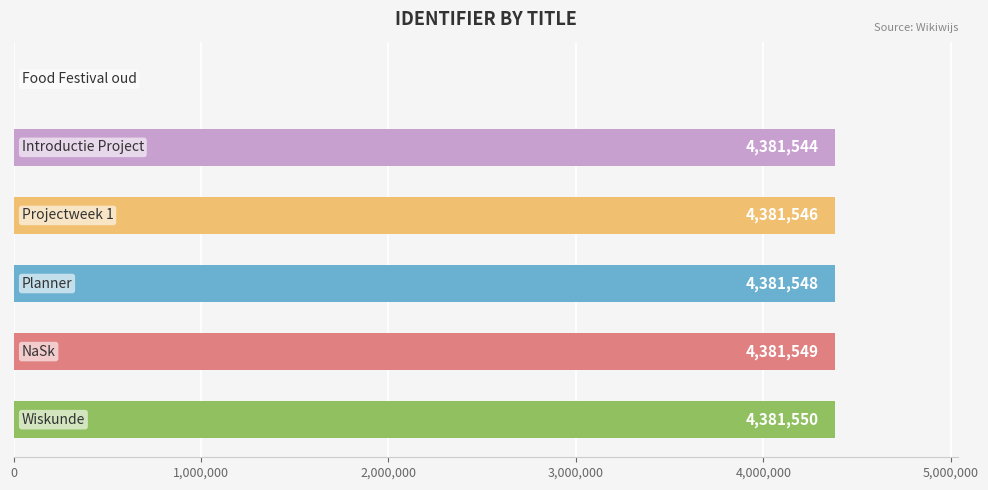

What is the sum of all values?

21907737